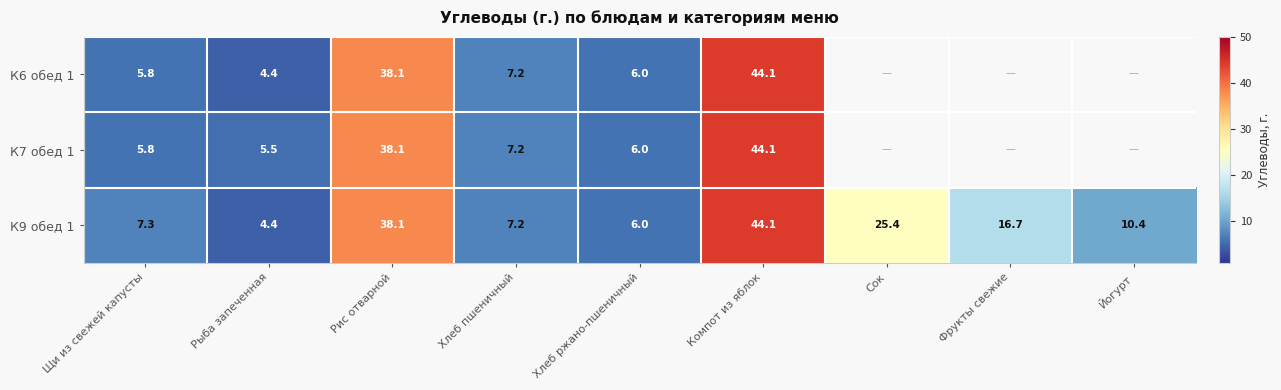

At which category does the chart reach its peak across all series?

Компот из яблок